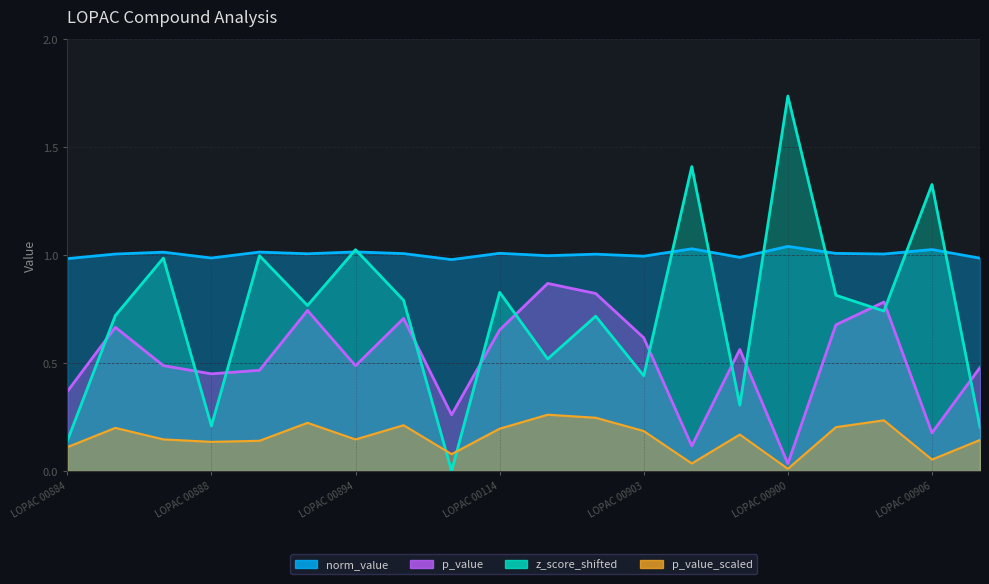

List the series in order of their peak value, highest first.

z_score_norm, norm_value, p_value